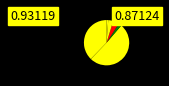

To the nearest percent, what is the difference between the largest and smallest slice percentages?

51%